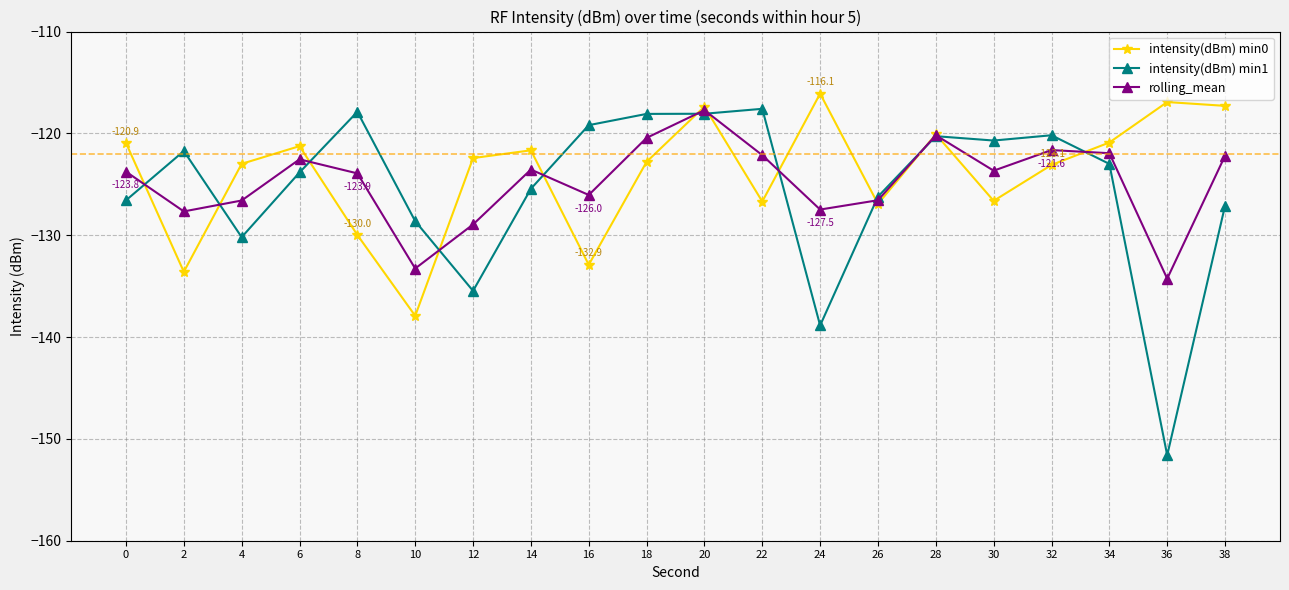

How many categories are shown in the chart?

20